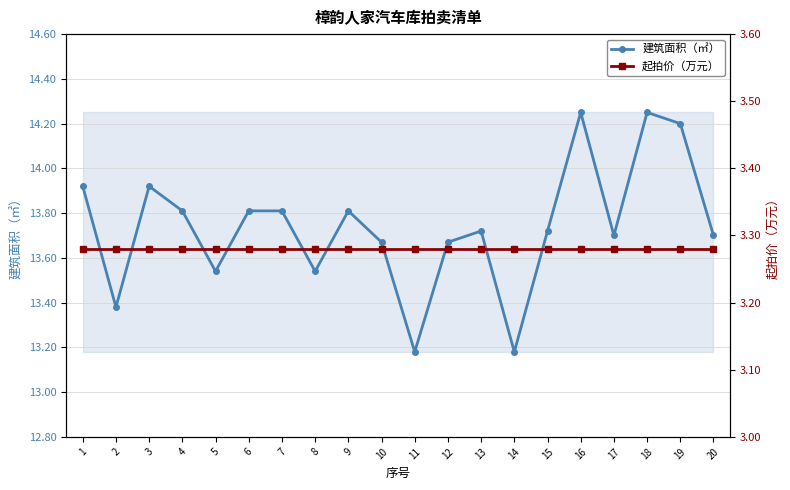

List the labels in order of 建筑面积（㎡） value, largest first.

16, 18, 19, 1, 3, 4, 6, 7, 9, 13, 15, 17, 20, 10, 12, 5, 8, 2, 11, 14